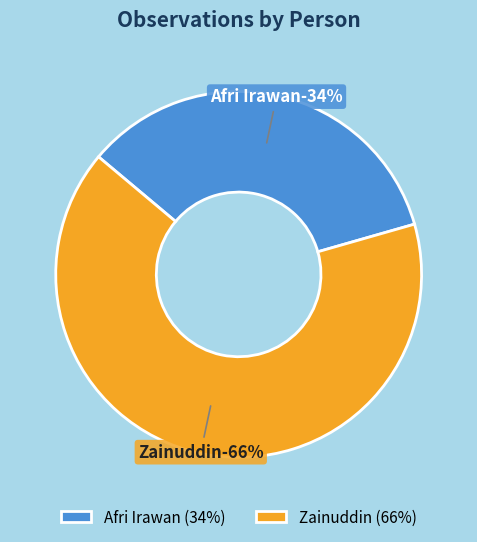

What portion of the pie excludes Afri Irawan?

65.5%